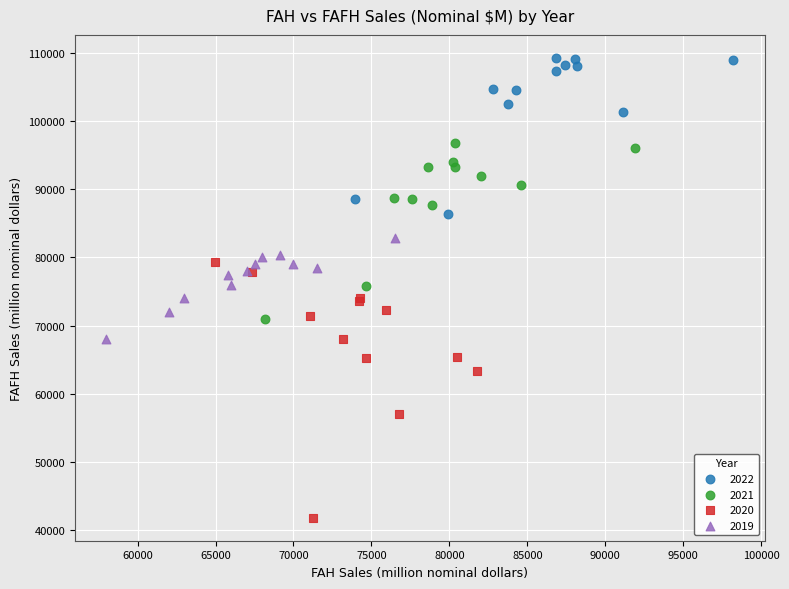

Which series reaches the minimum Y coordinate?

2020